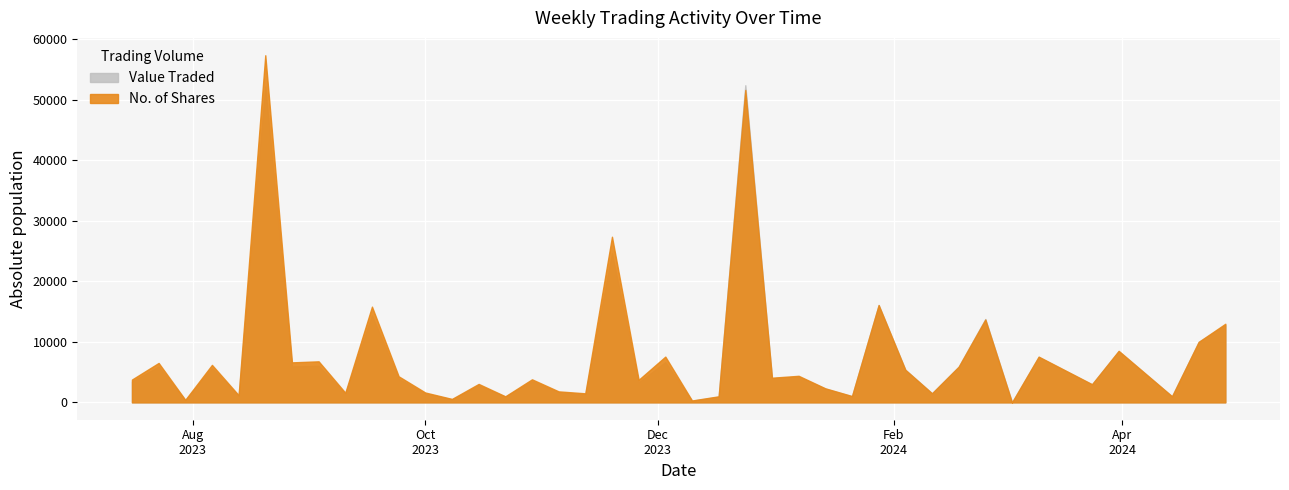

Where do Value Traded and No. of Shares first cross each other?

25/02/2024 and 18/02/2024